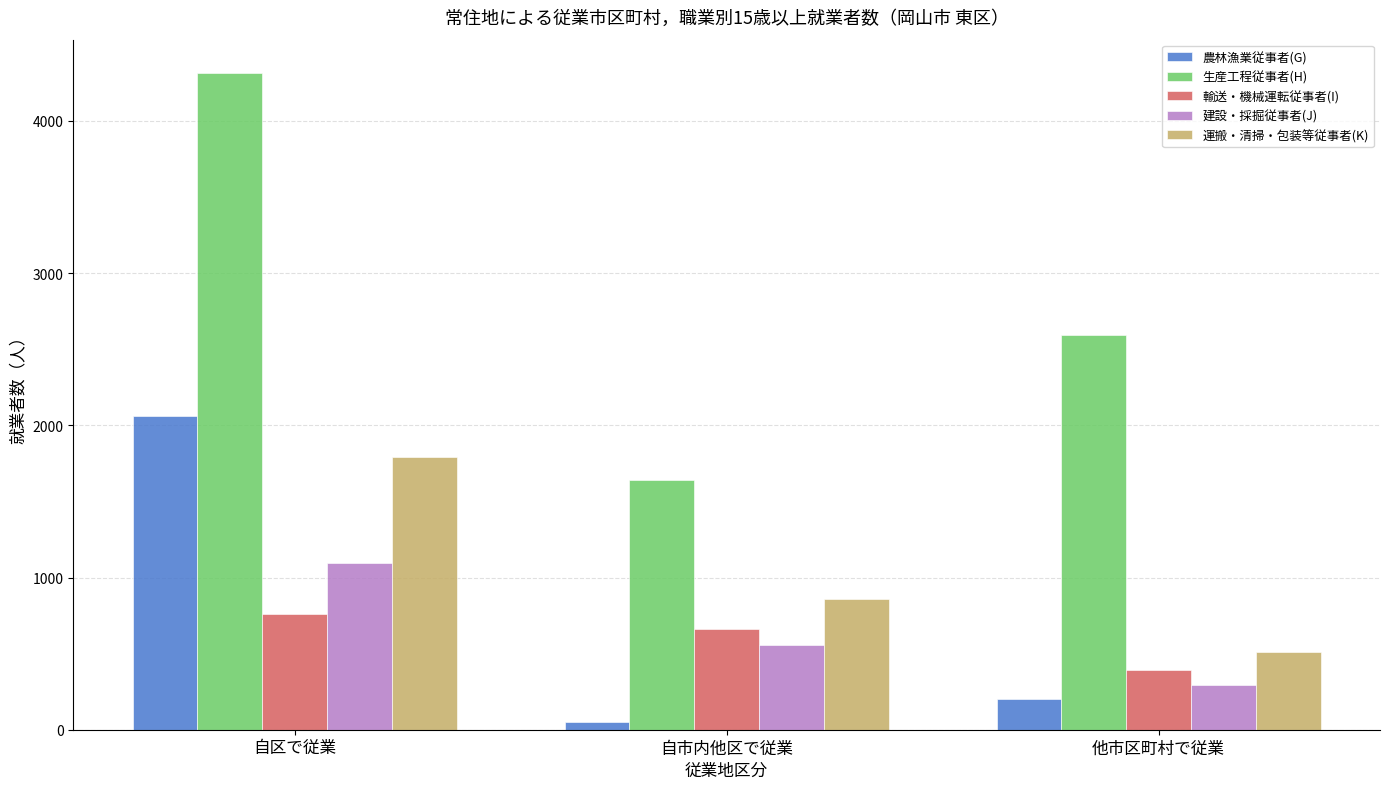

Which series has the largest total across all categories?

生産工程従事者(H)